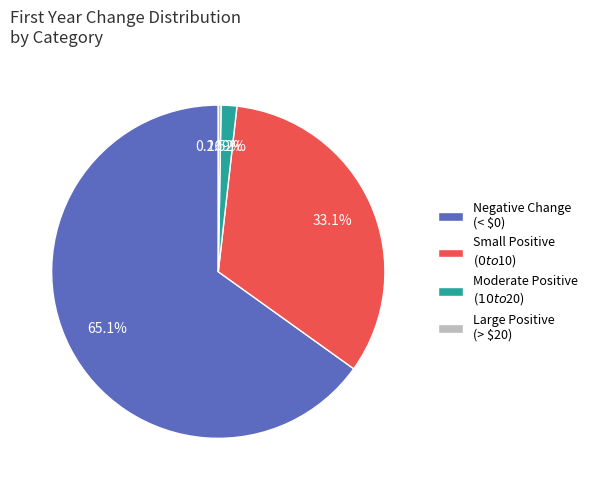

Which slice represents more than half of the pie?

Negative Change (< $0)